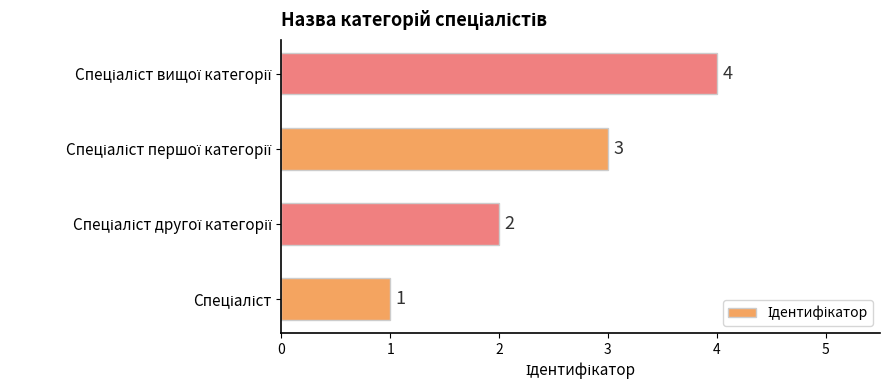

What is the maximum value shown in the chart?

4